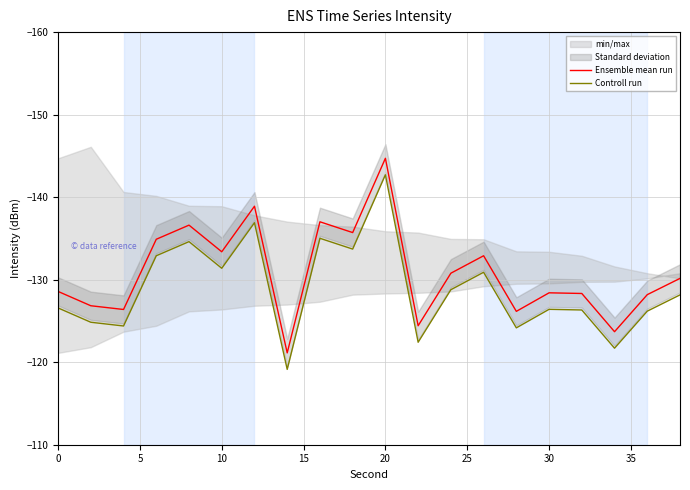

What is the difference between the maximum and minimum values in the Controll run series?

23.6